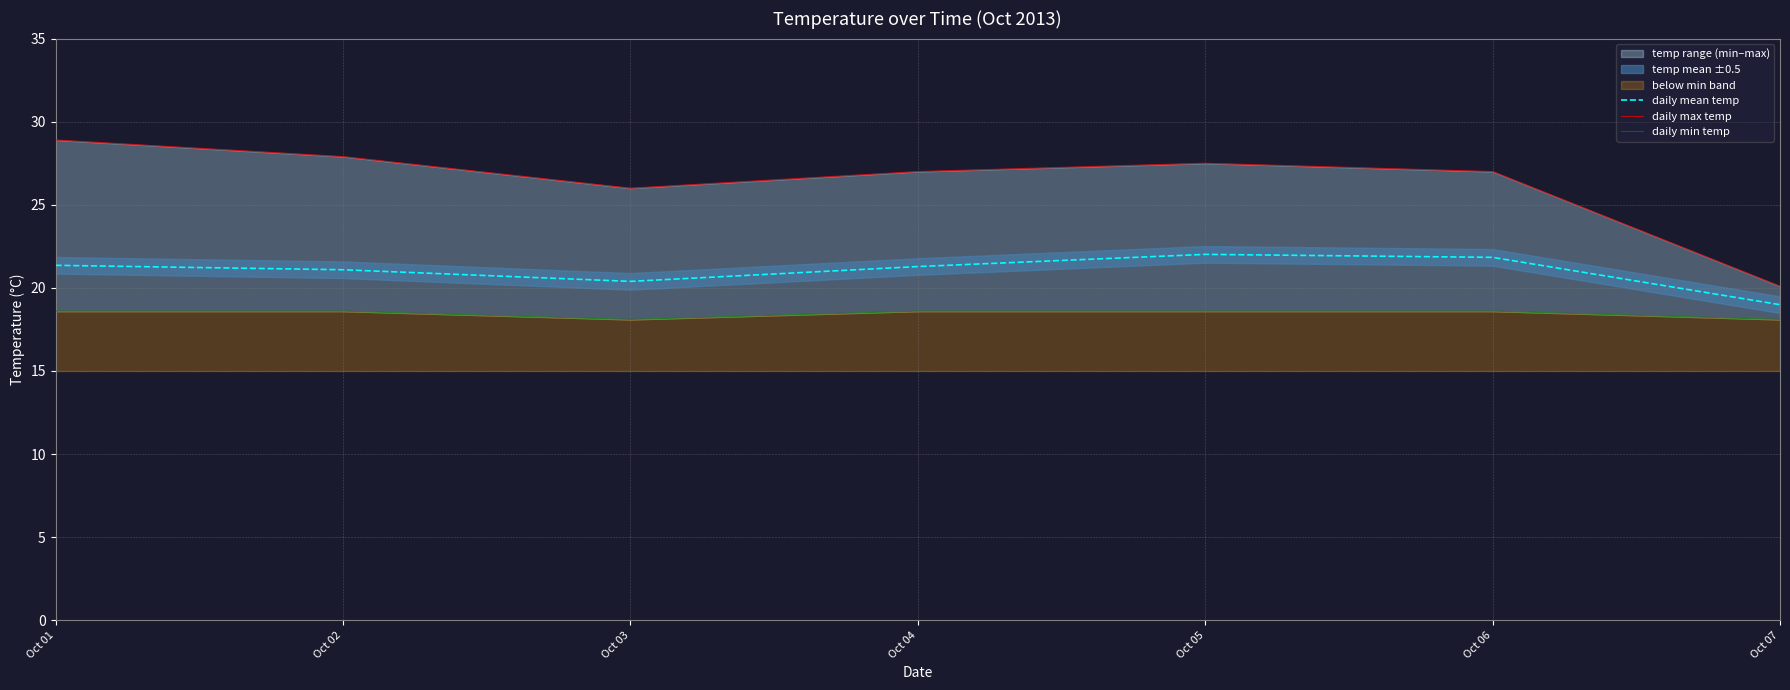

Which series has the widest spread of values?

daily max temp